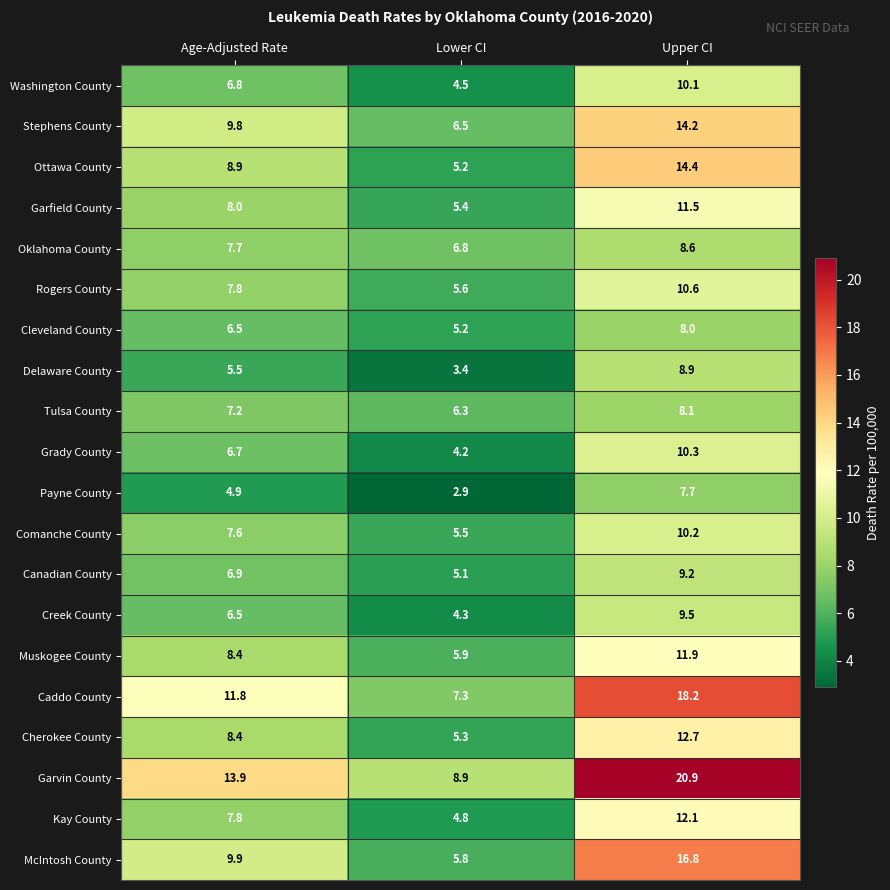

The Caddo County series shows 18.2 at Upper CI. True or false?

True